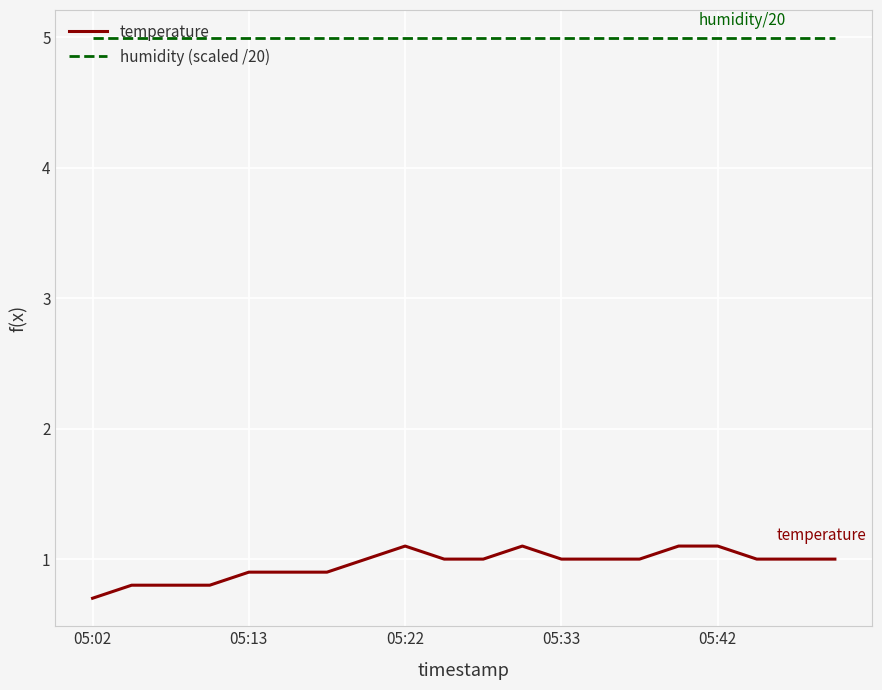

Which series has the widest spread of values?

temperature